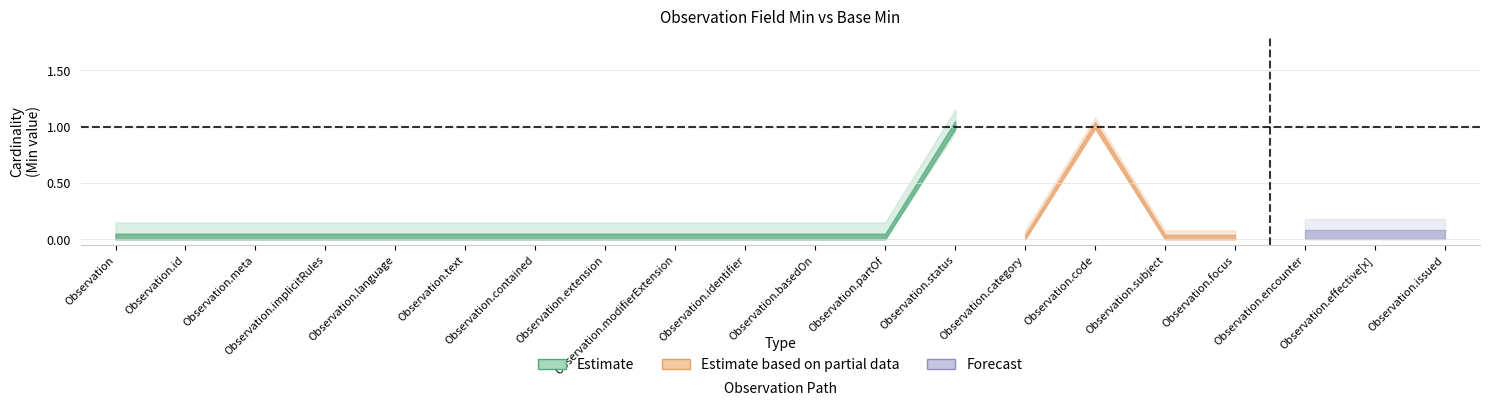

True or false: Base Min and Min cross at least once.

False